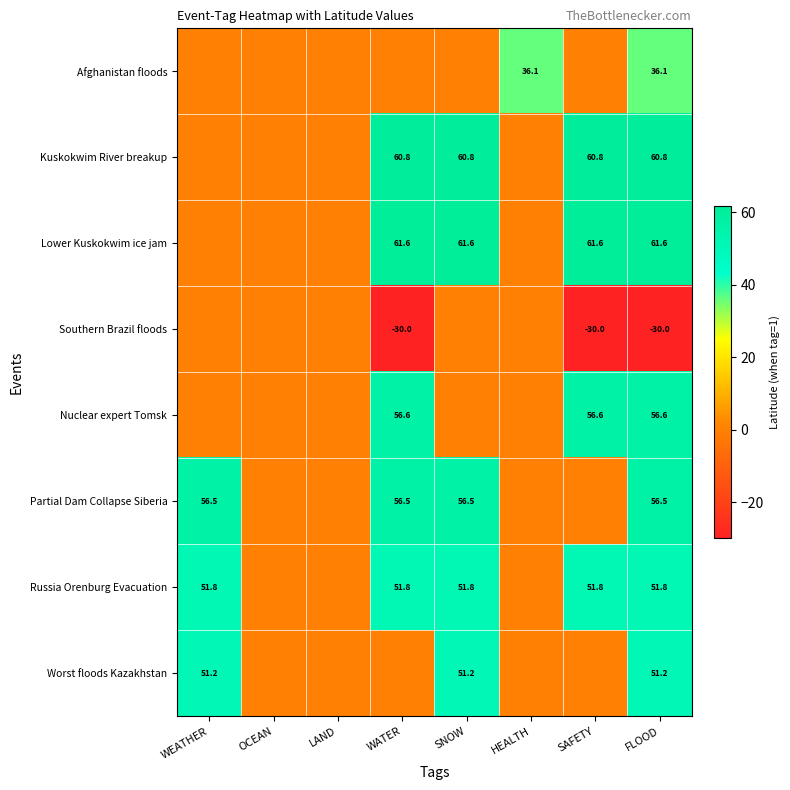

The value of Worst floods Kazakhstan at FLOOD is 87.5. True or false?

False